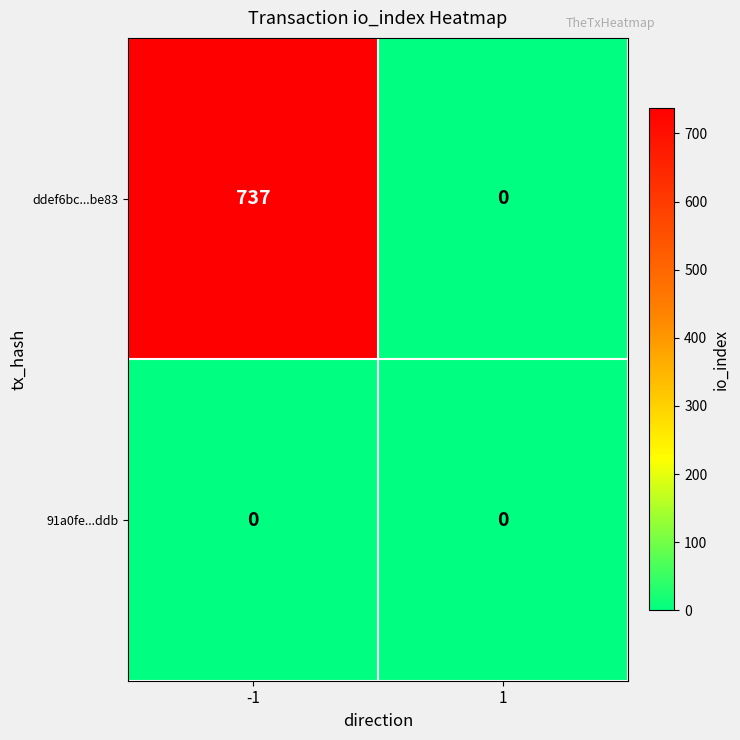

True or false: ddef6bc...be83 has a value of 322 at -1.

False